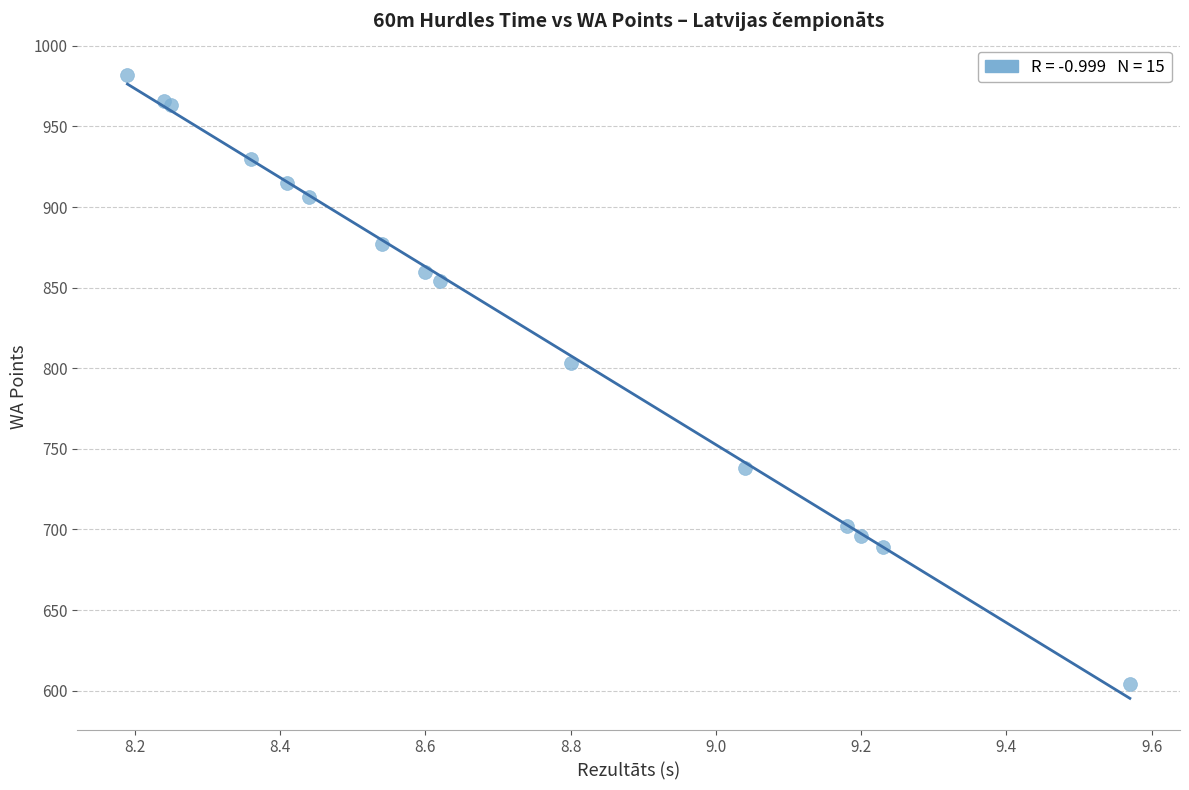

What Y value in the scatter plot is closest to 793?

803